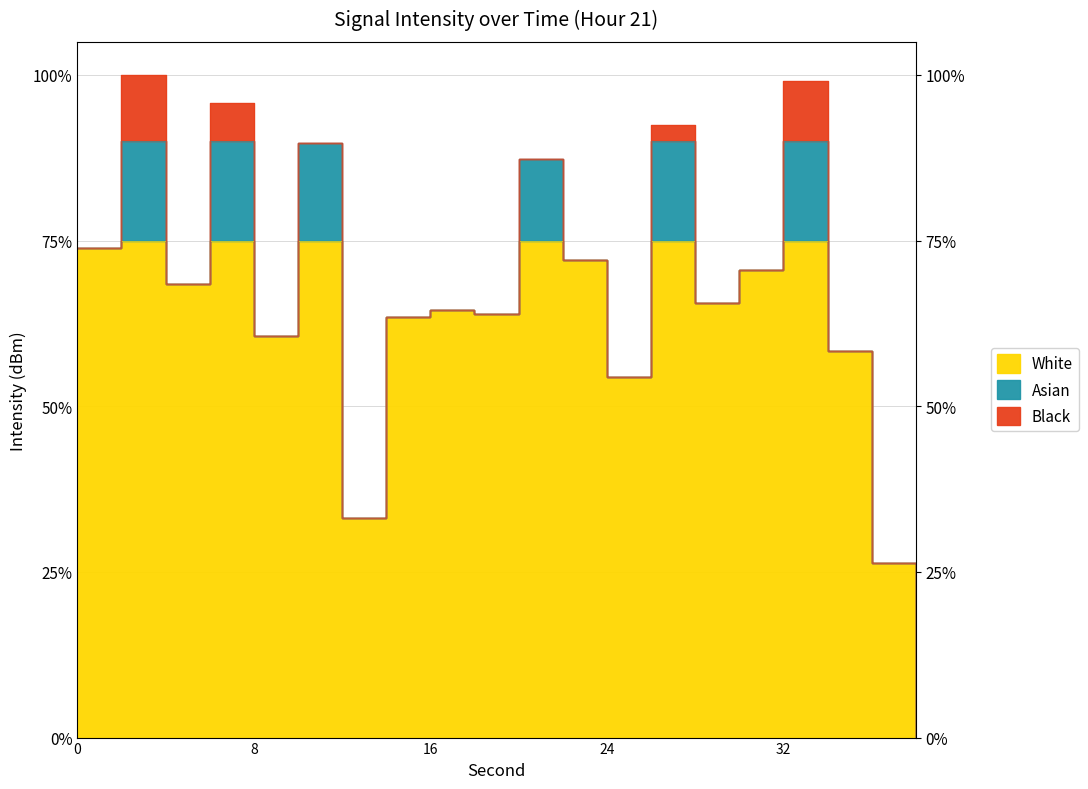

What is the sum of all values?

257.2